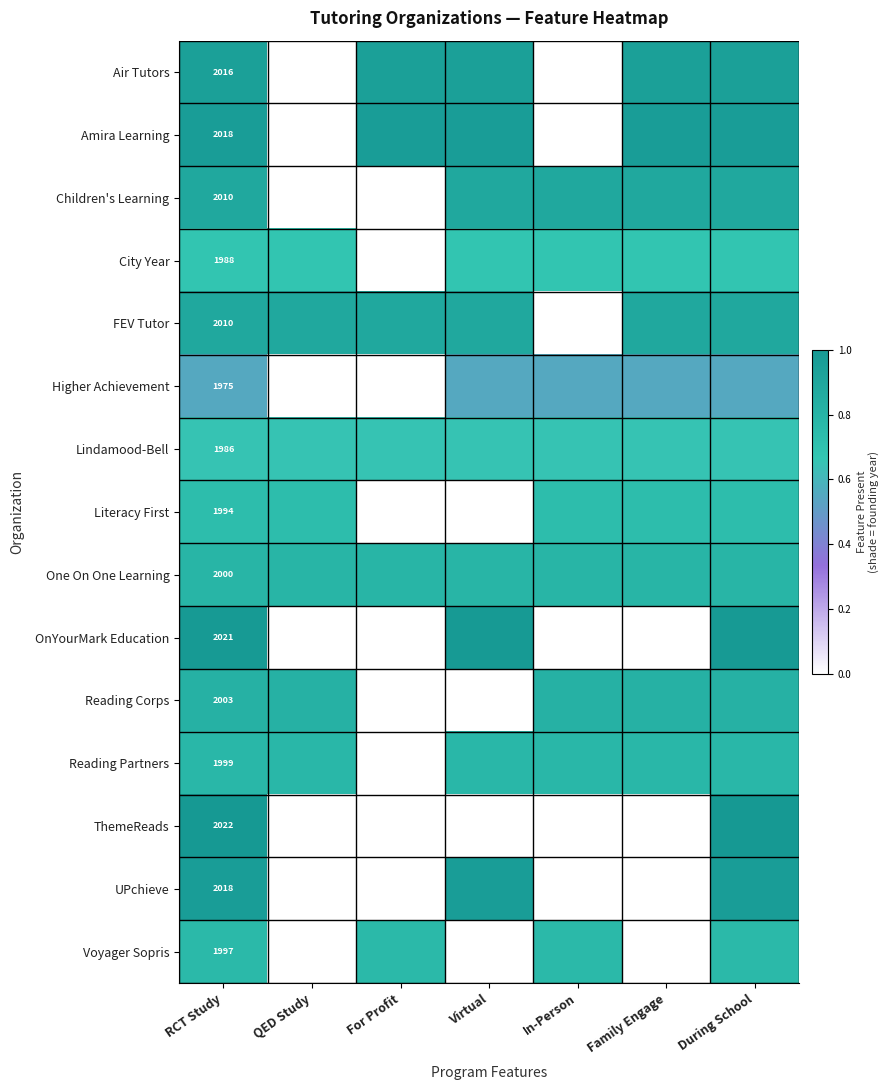

What is the highest value of the Higher Achievement series?

0.6